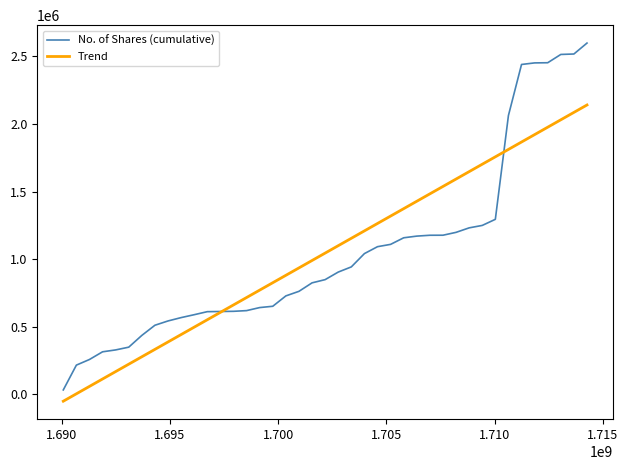

Which series has the largest range (max minus min)?

No. of Shares (cumulative)